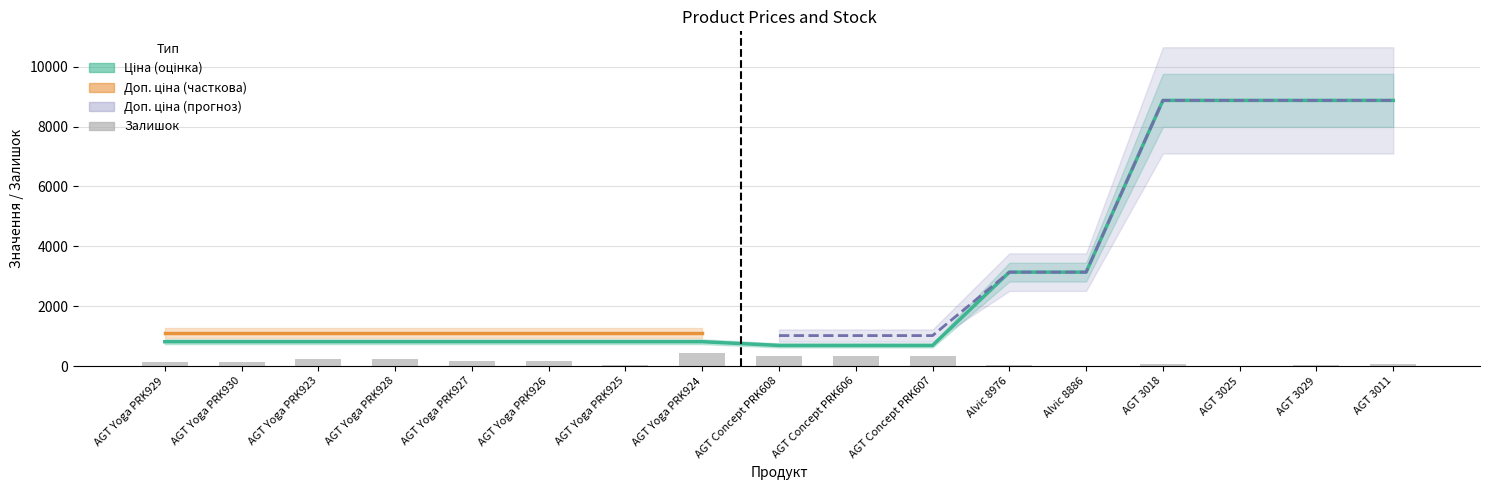

What is the sum of the Залишок values at AGT 3029 and AGT 3018?

126.0